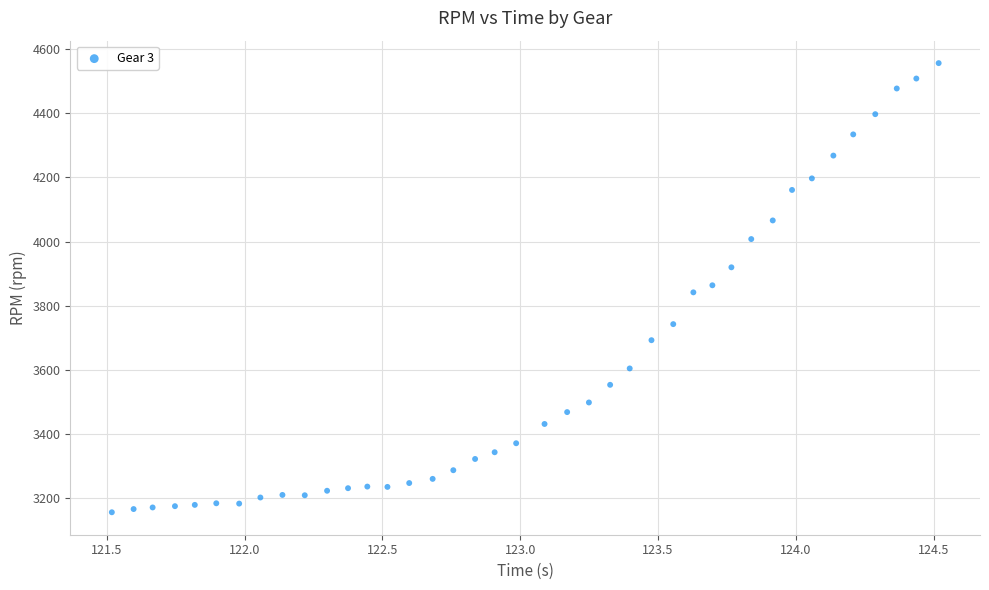

What is the range of Y values (max minus min)?

1399